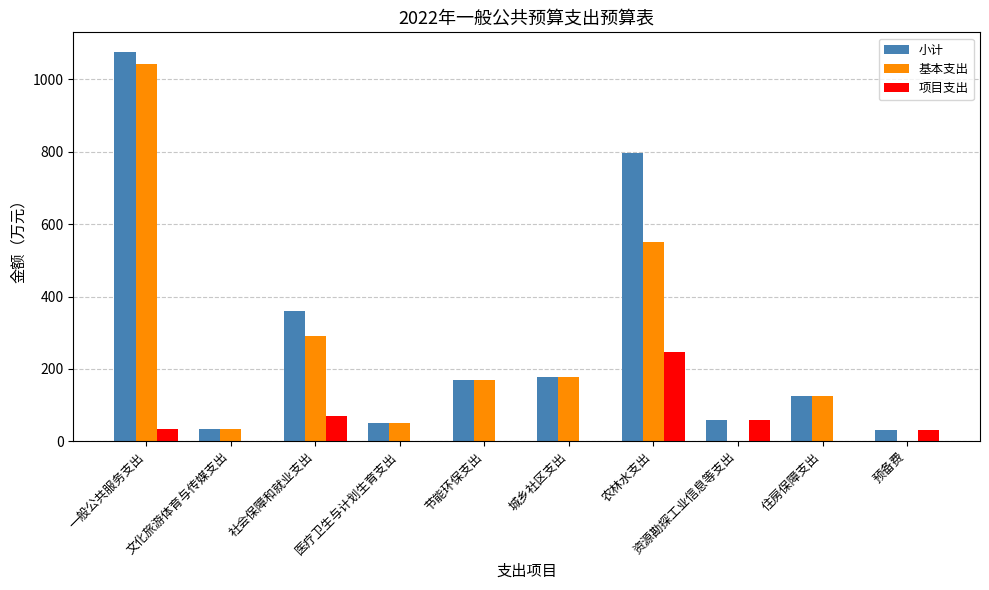

Is the value of 基本支出 at 预备费 greater than the value of 小计 at 资源勘探工业信息等支出?

No